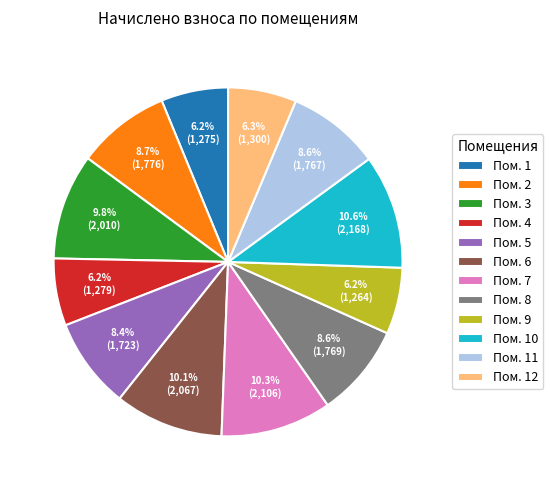

Approximately how many times larger is the value at Пом. 6 compared to Пом. 1?

1.6